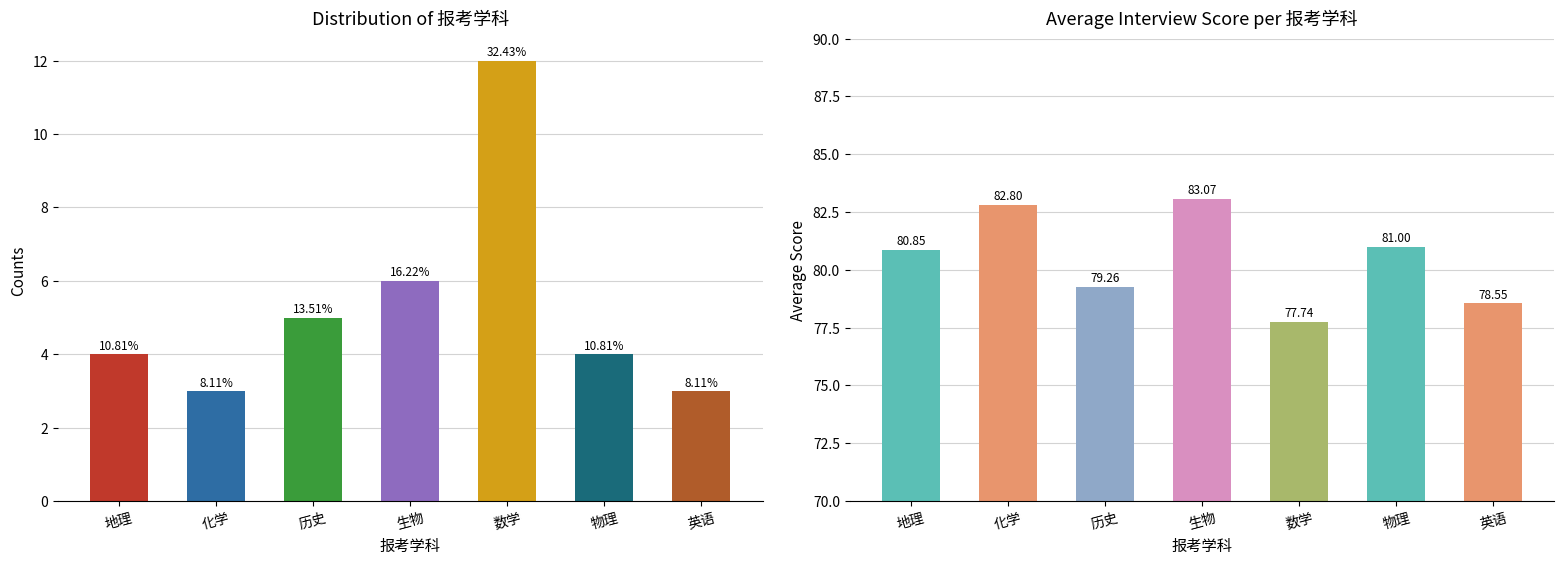

What is the difference between the Counts values at 历史 and 物理?

1.0